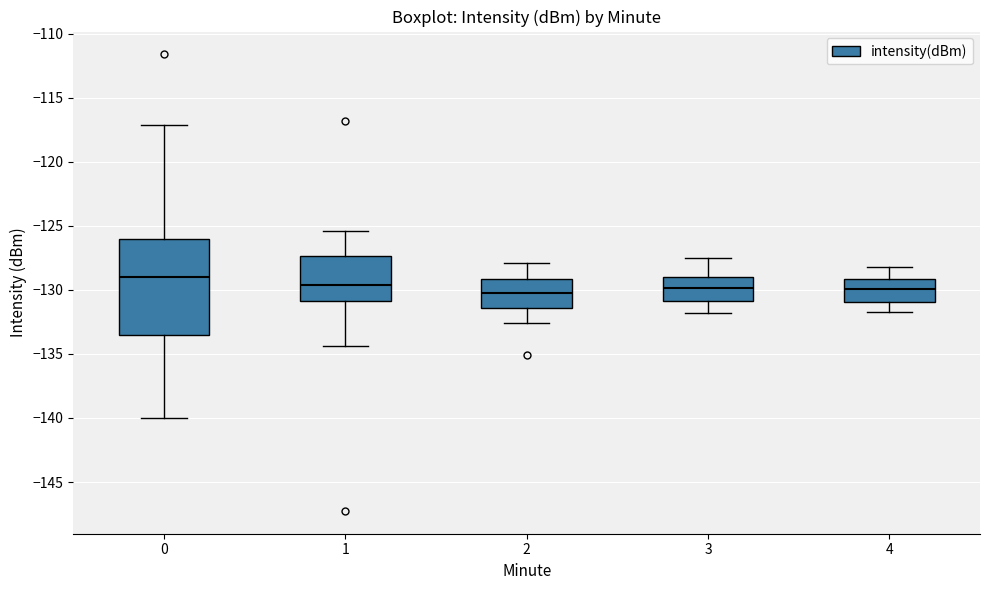

Reading left to right, transcribe this box plot: for each box, give where its median line is, the range the box spans, and where its two whiskers end, as read against the y-axis. The values are not printed on the chart, so give them approximately, as read against the axis.

0: median -129.0, box -133.5 to -126.0, whiskers -140.0 to -117.0
1: median -129.5, box -131.0 to -127.5, whiskers -134.5 to -125.5
2: median -130.0, box -131.5 to -129.0, whiskers -132.5 to -128.0
3: median -130.0, box -131.0 to -129.0, whiskers -132.0 to -127.5
4: median -130.0, box -131.0 to -129.0, whiskers -131.5 to -128.0